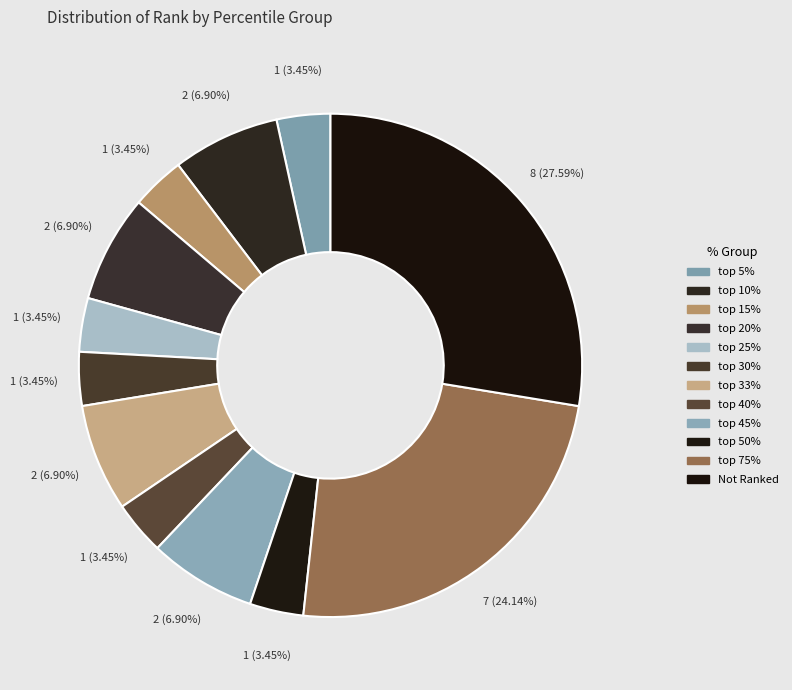

What is the largest slice in the pie chart?

Not Ranked